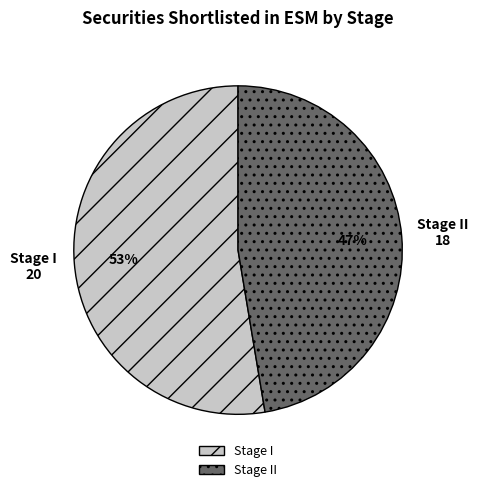

True or false: Stage II accounts for 33% of the total.

False